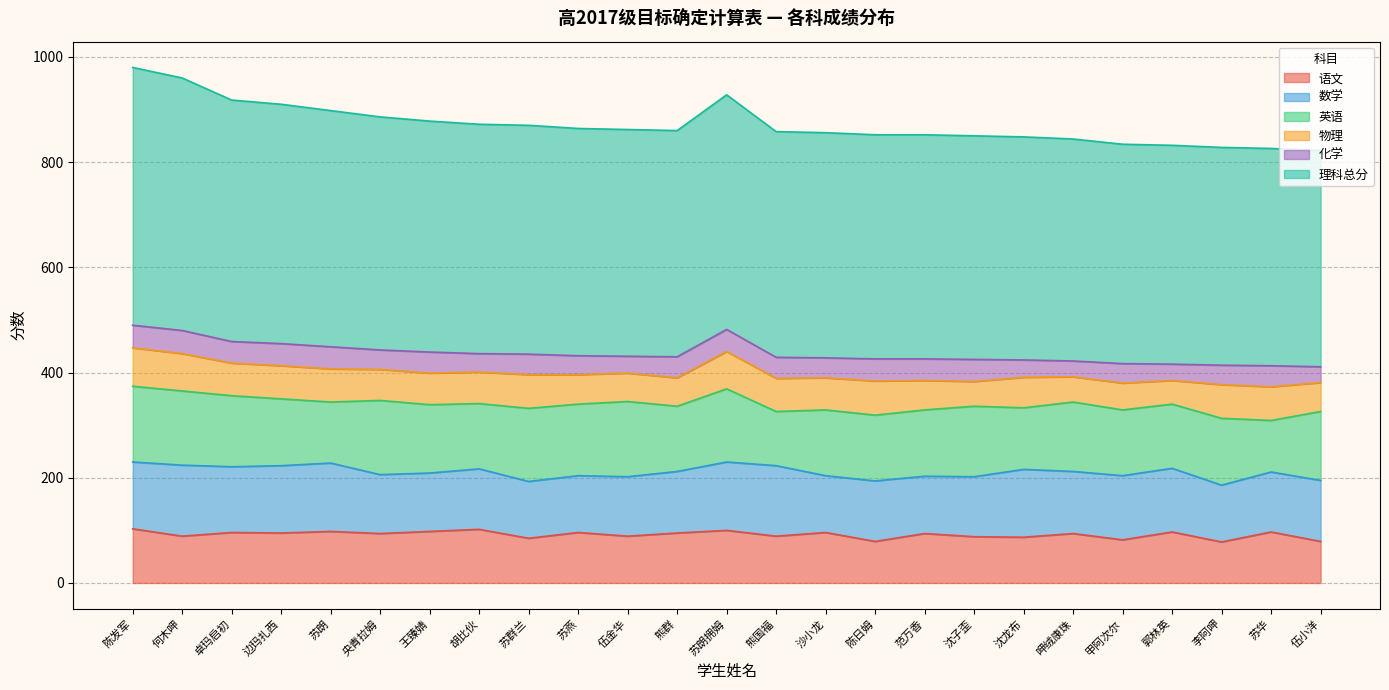

Is it true that 数学 equals 115 at 胡比伙?

True